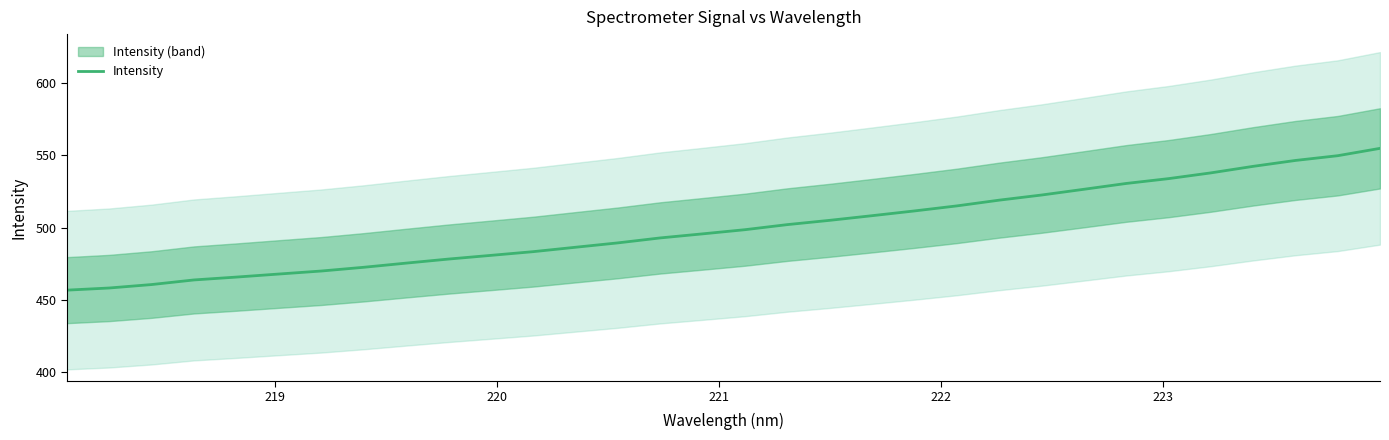

Does the chart display data point markers on the line(s)?

No